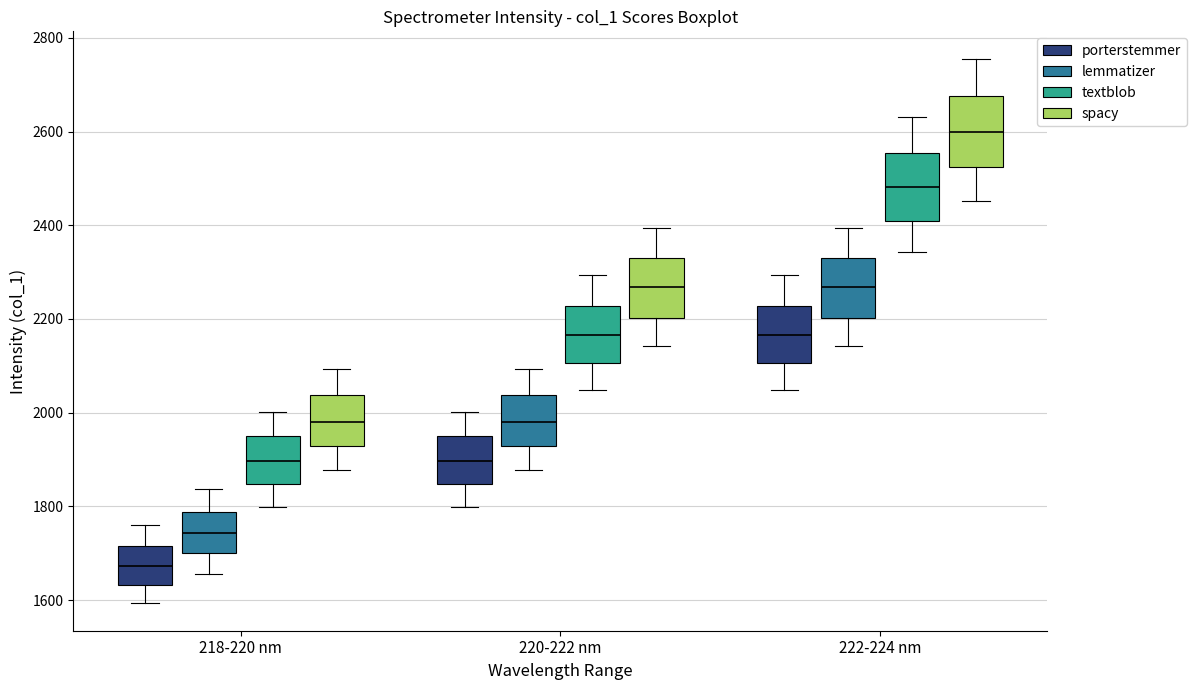

Which box's median line is the lowest?

218-220 nm (porterstemmer)